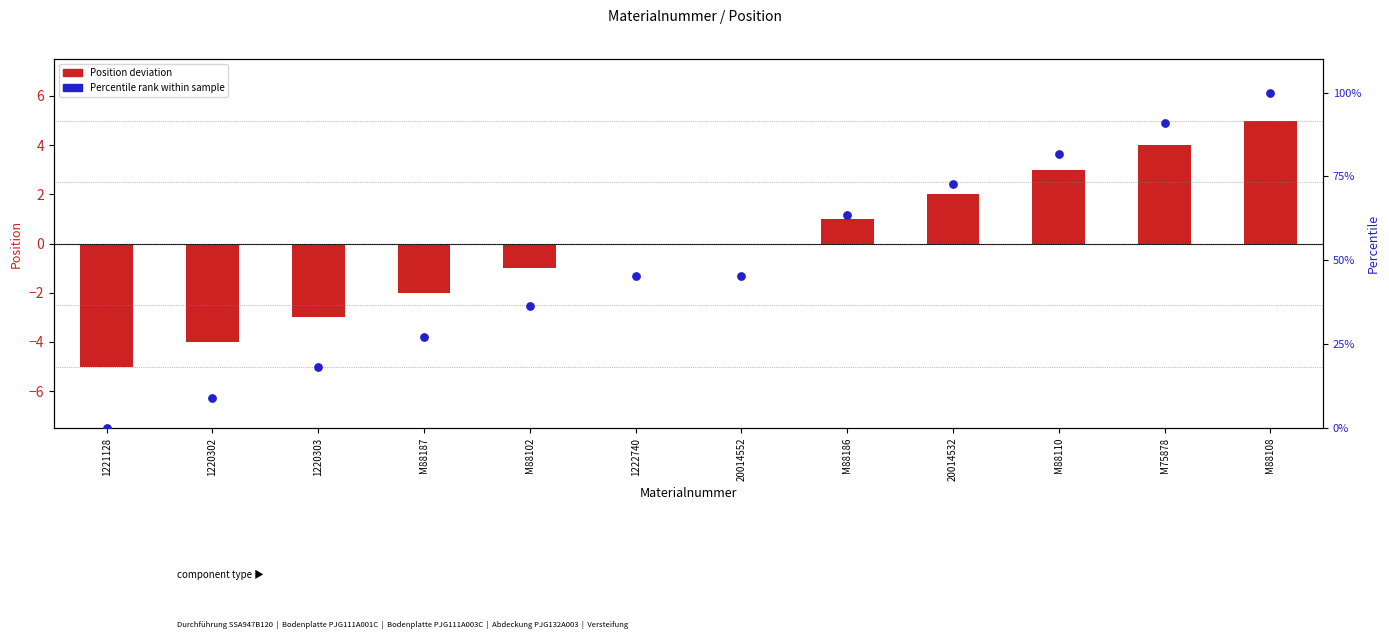

Which series contains the lowest Y value?

Position deviation